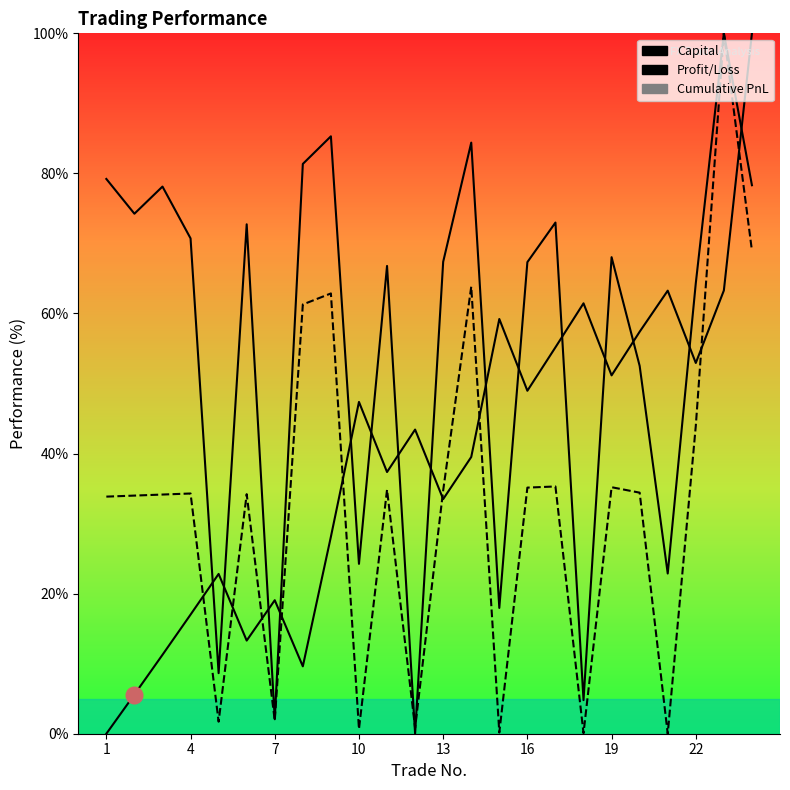

Rank the series by their maximum value, from lowest to highest.

Capital, Profit/Loss, Cumulative PnL